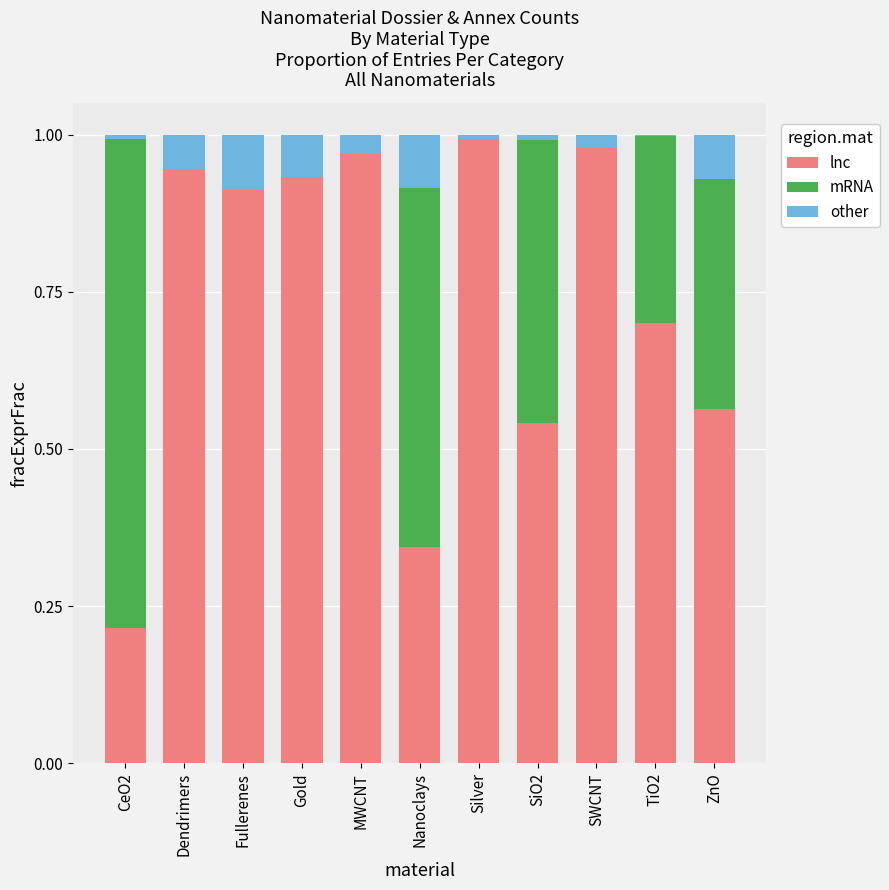

What is the sum of all lnc values?

8.1